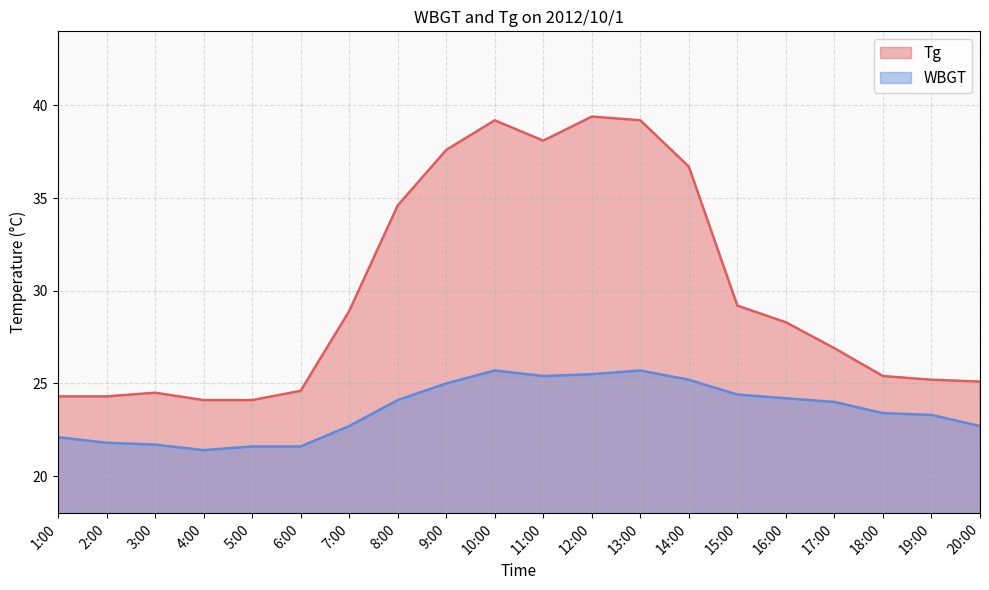

List the series in order of their overall mean, highest first.

Tg, WBGT